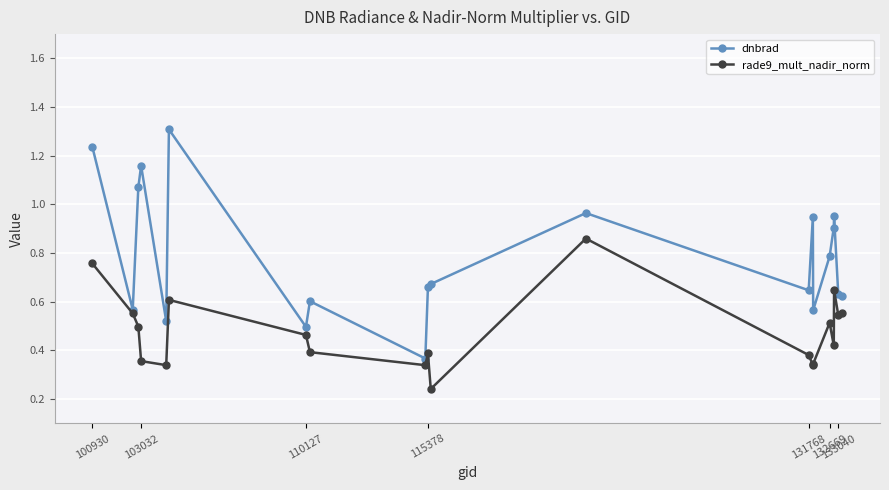

True or false: rade9_mult_nadir_norm has more than 2 interior local peaks.

True